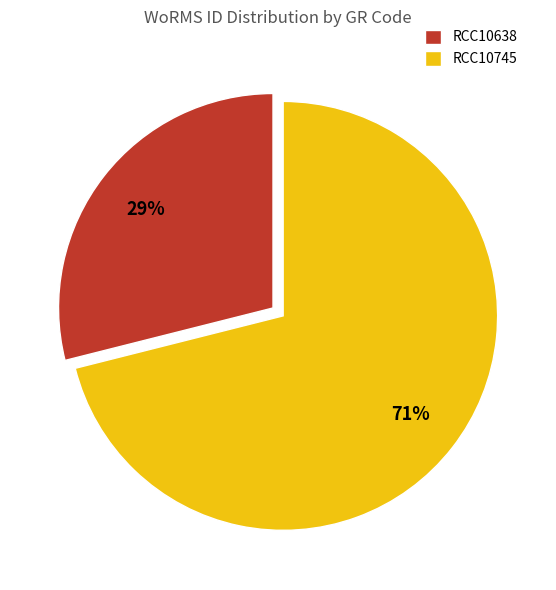

To the nearest percent, what is the combined percentage of RCC10745 and RCC10638?

100%